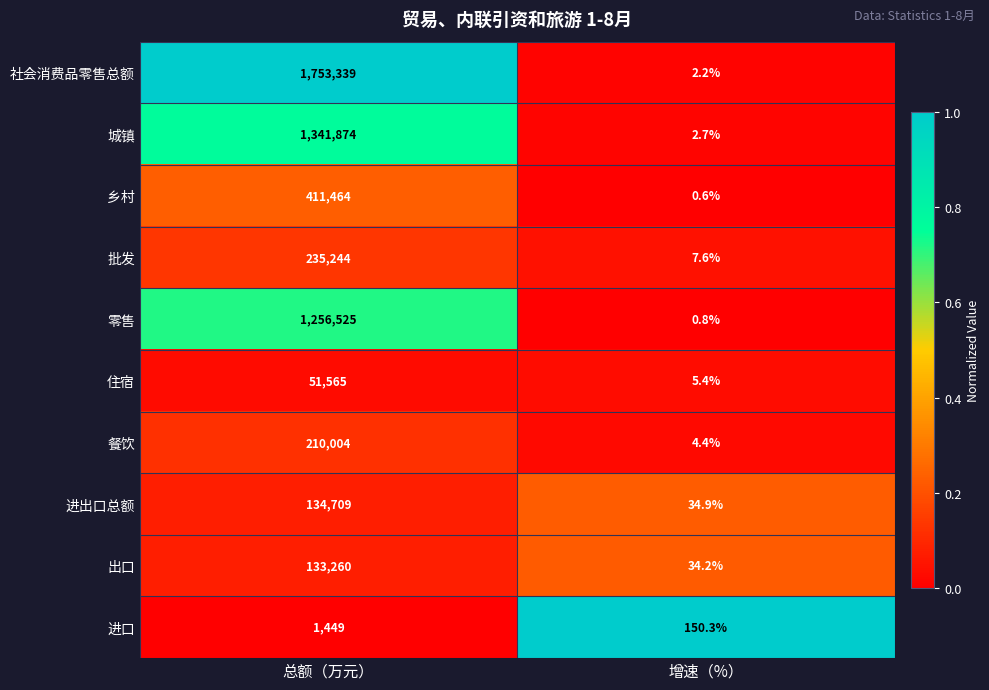

What is the spread (max minus min) of values at 增速（%）?

149.7